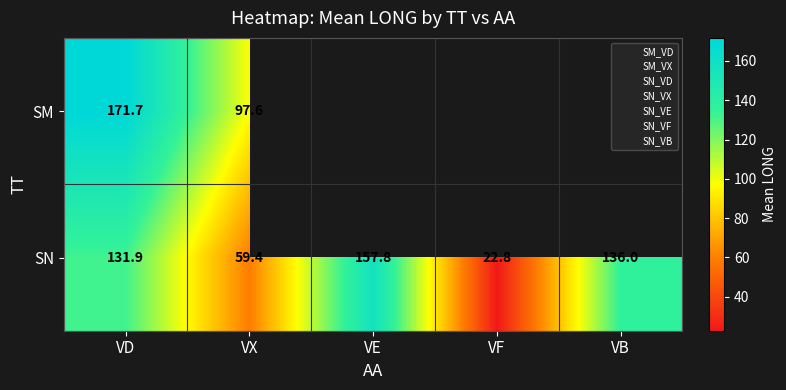

Which series has the largest total across all categories?

SN